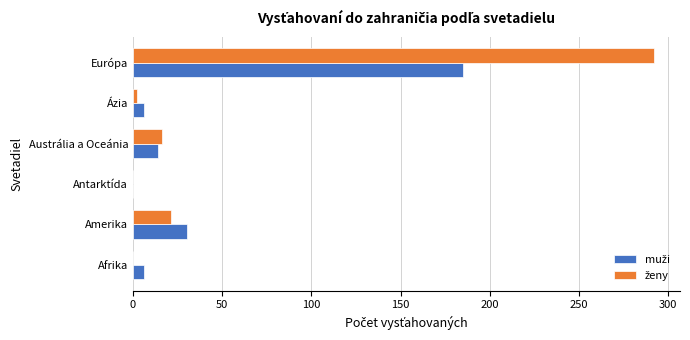

What is the maximum value shown in the chart?

292